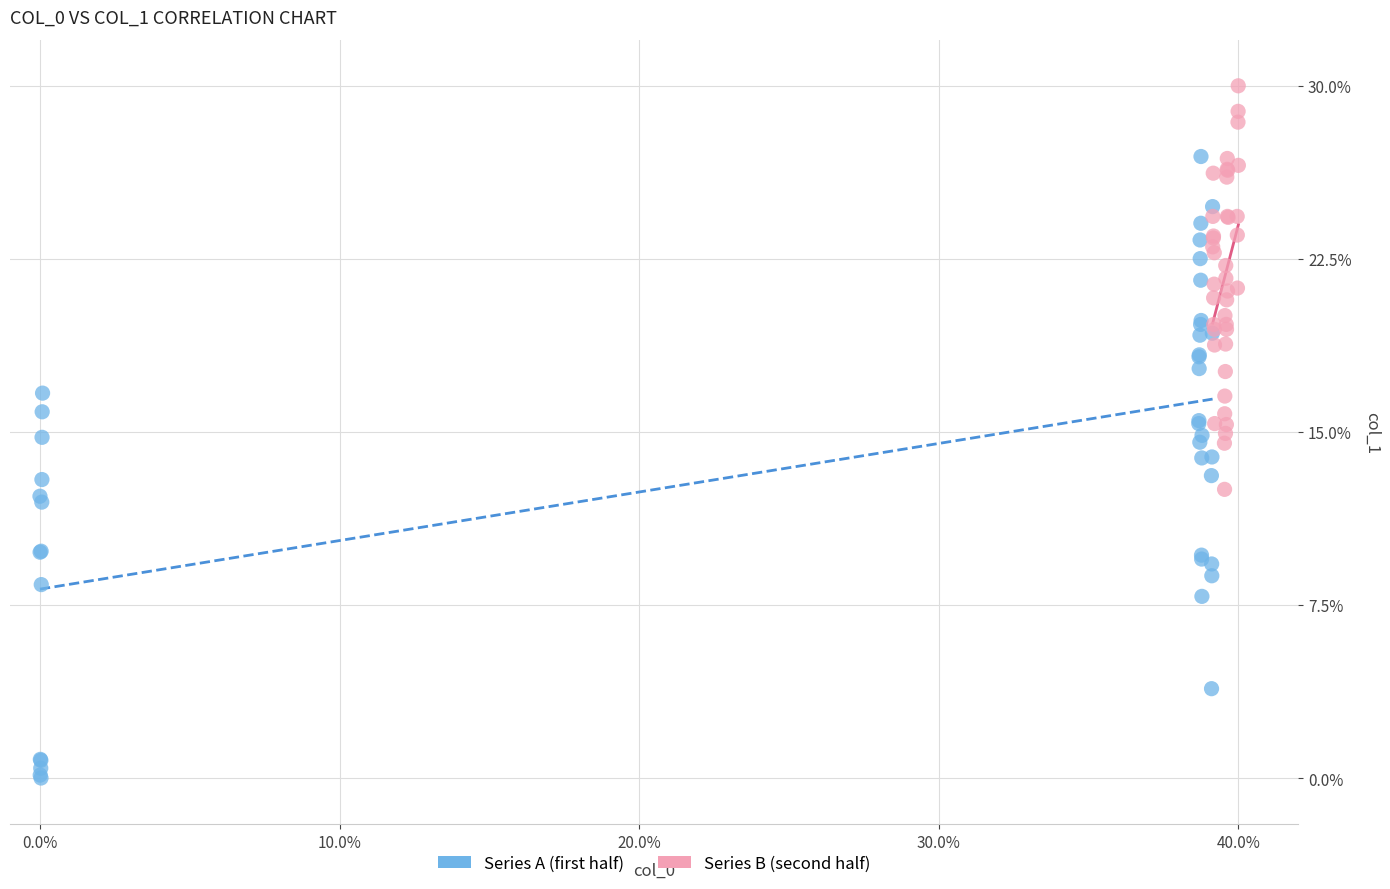

What are all the series names shown in the legend?

Series A (first half), Series B (second half)